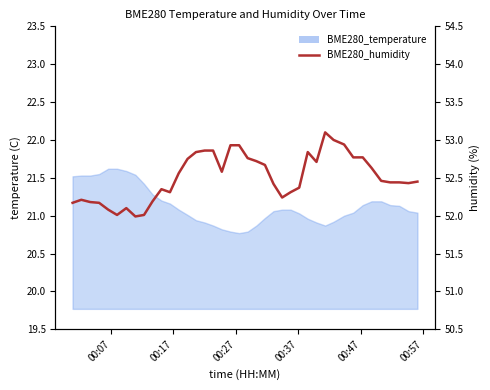

What is the smallest value displayed?

52.0